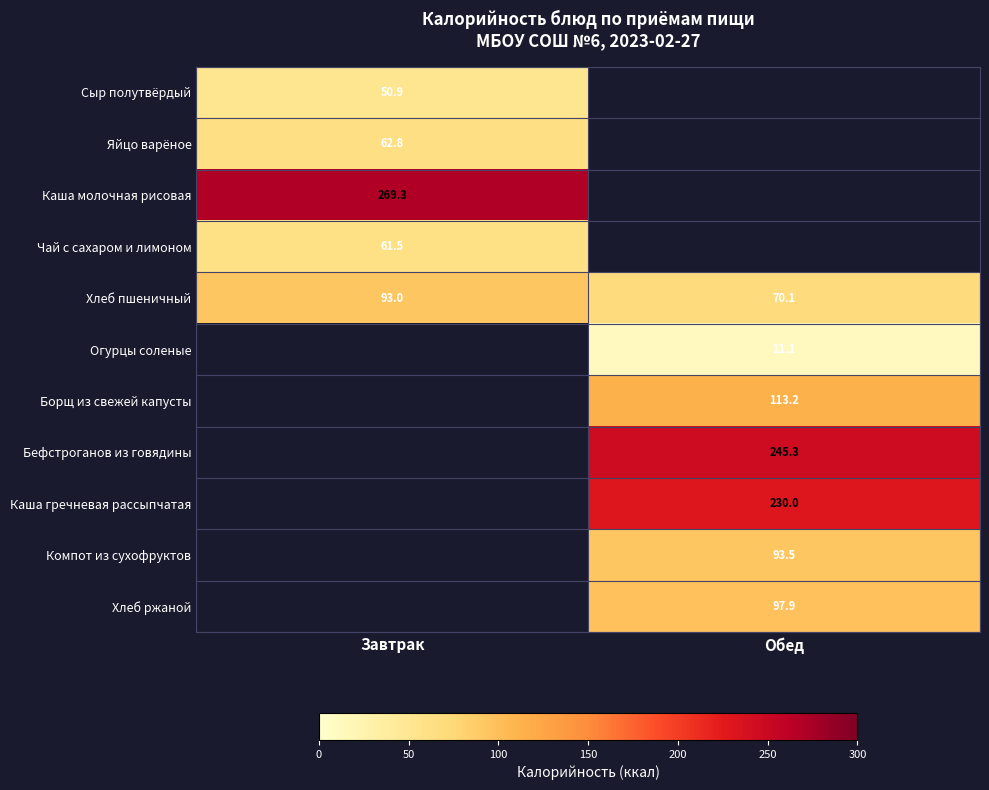

Is the value of Каша гречневая рассыпчатая at Обед greater than the value of Хлеб ржаной at Обед?

Yes